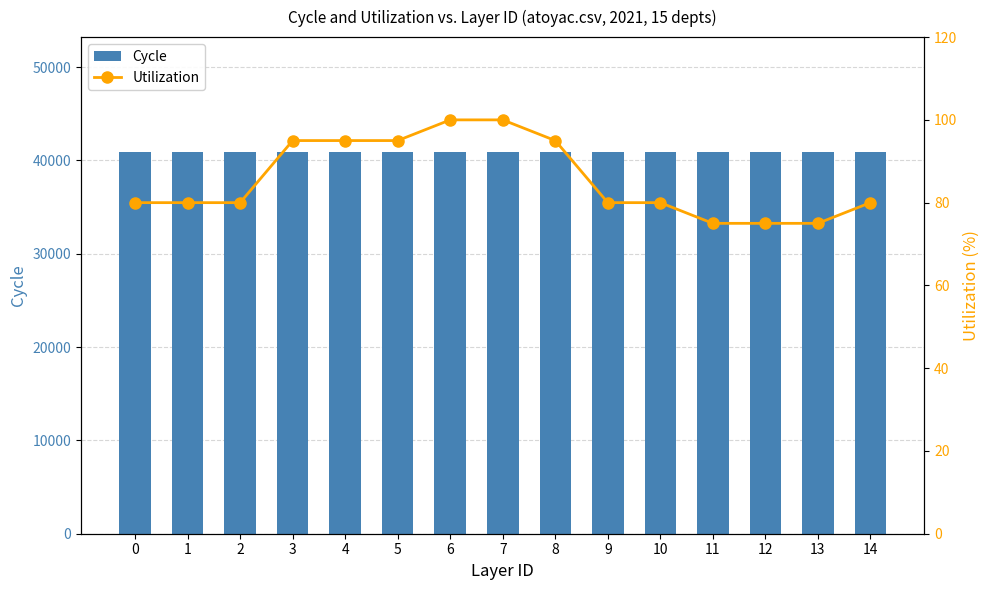

Reading left to right, list all the values displayed in this chart.

Cycle: 0=40930	1=40930	2=40930	3=40930	4=40930	5=40930	6=40930	7=40930	8=40930	9=40930	10=40930	11=40930	12=40930	13=40930	14=40930
Utilization: 0=80	1=80	2=80	3=95	4=95	5=95	6=100	7=100	8=95	9=80	10=80	11=75	12=75	13=75	14=80